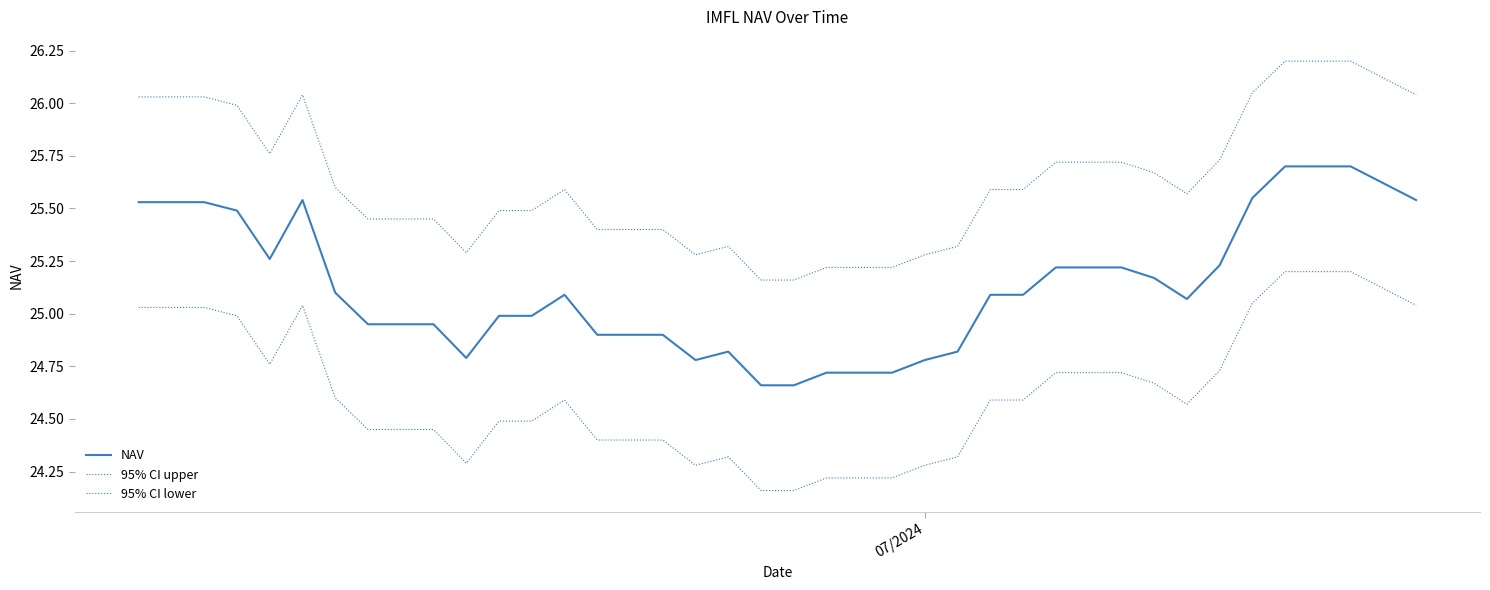

What is the difference between the second highest and second lowest values in the 95% CI lower series?

1.0